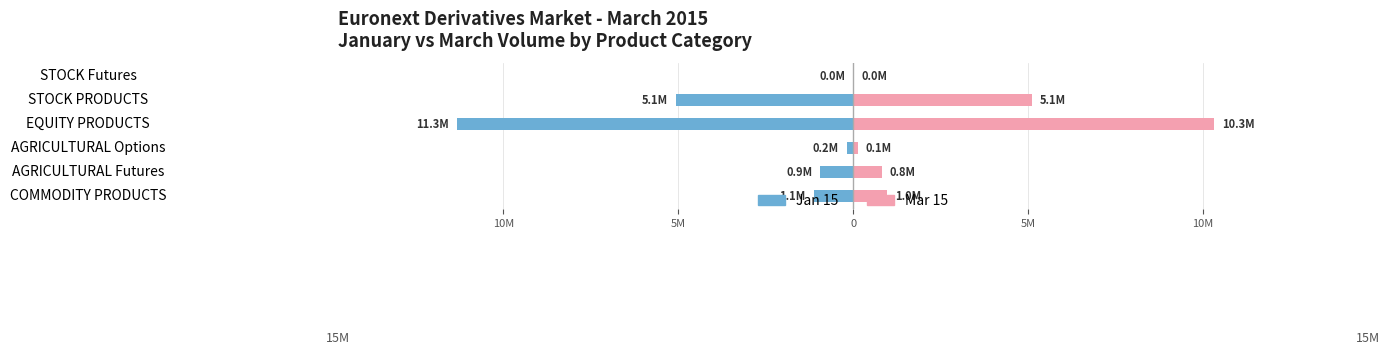

How many values in the Mar 15 series exceed 969255?

2